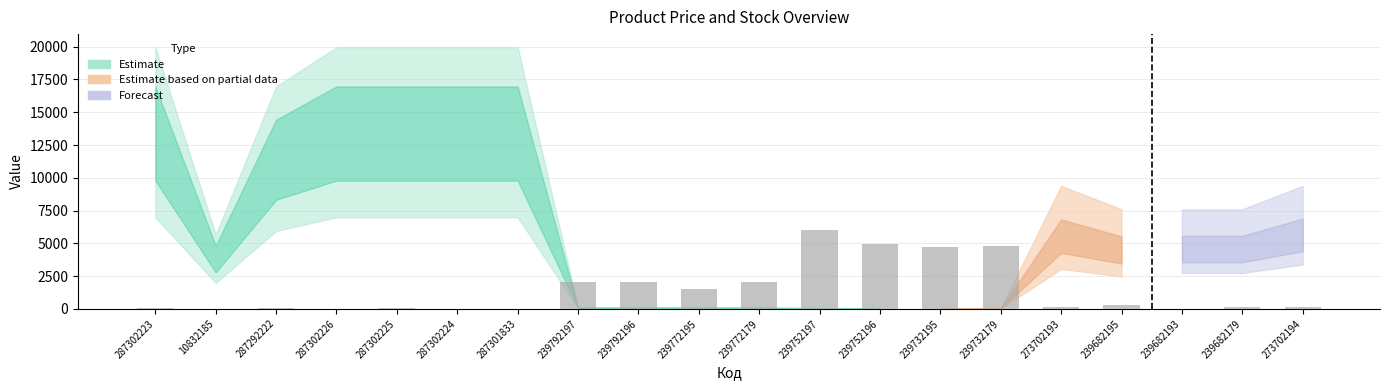

How many distinct data groups are displayed?

1